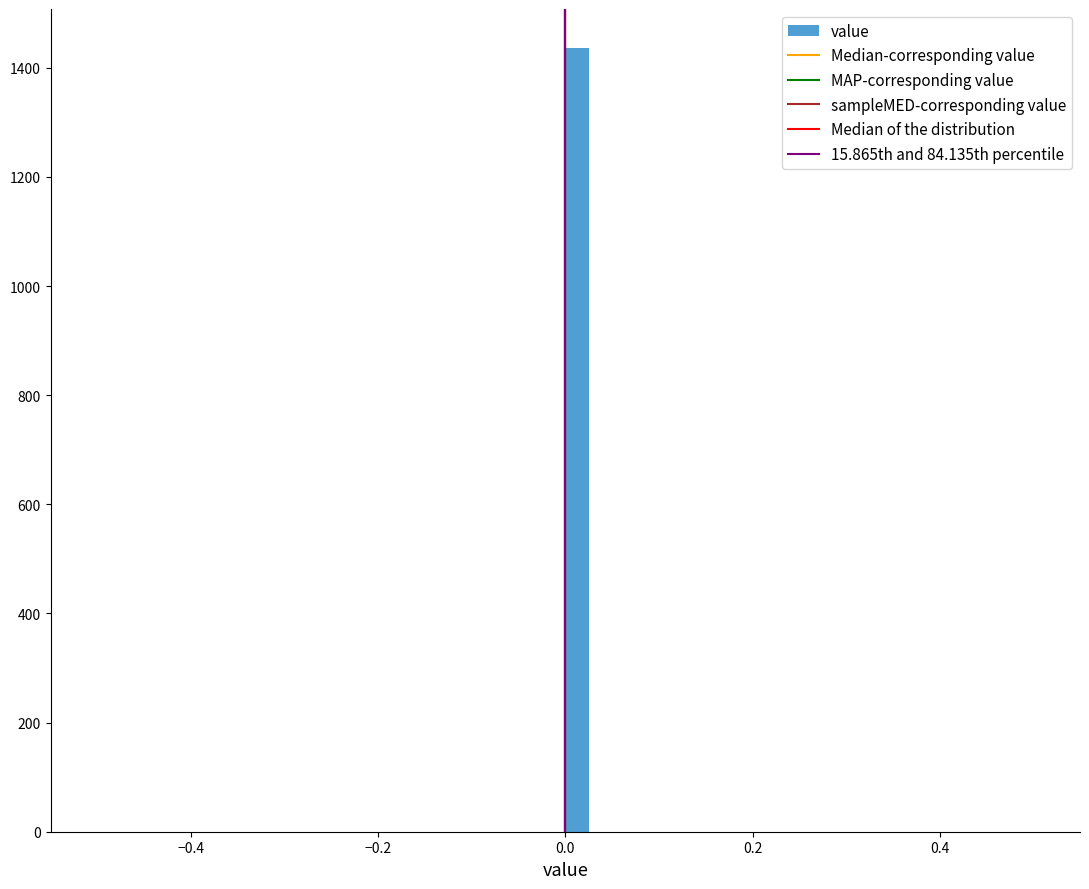

Read against the x-axis, roughly where is the centre of the tallest bar?

0.02